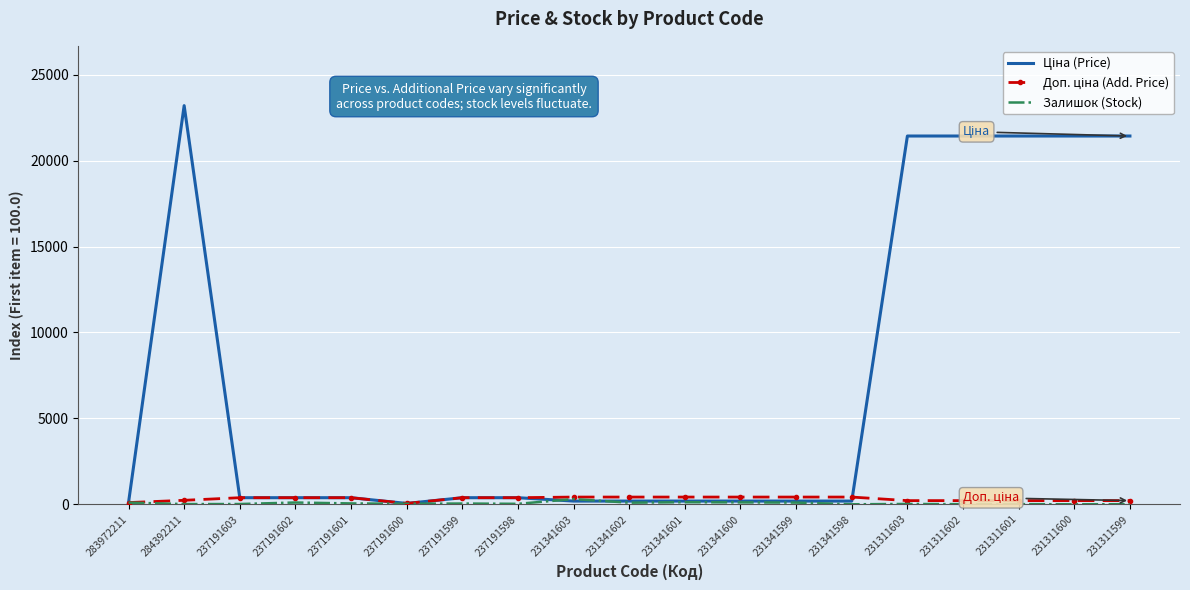

The Залишок (Stock) series shows 121.2 at 231341601. True or false?

True